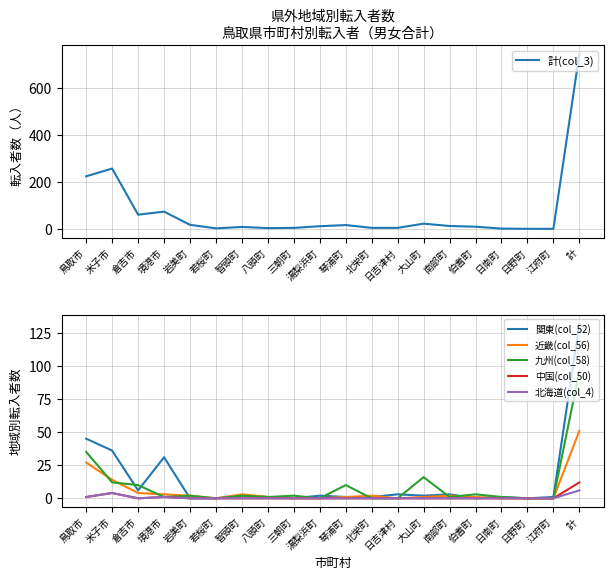

Is the value of 関東(col_52) at 江府町 greater than the value of 近畿(col_56) at 伯耆町?

No